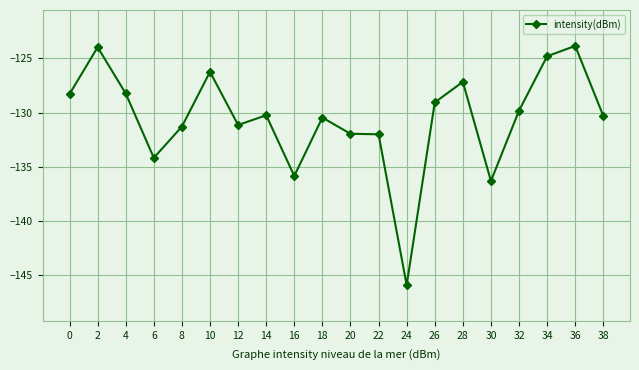

Is this an area chart (filled region under the line)?

No